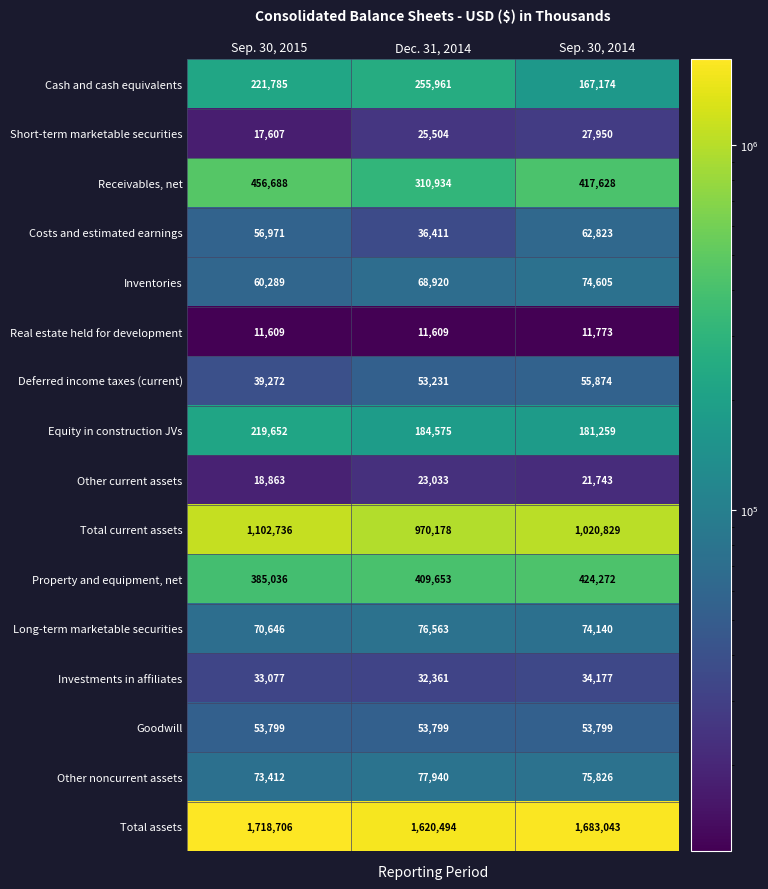

What is the lowest value of the Real estate held for development series?

11609